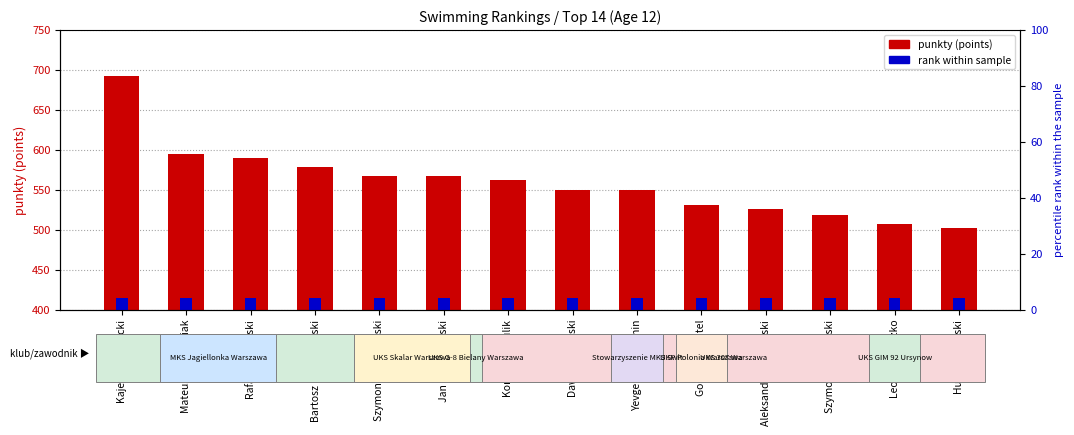

List the labels in order of rank within sample value, smallest first.

Kajetan Zawłocki, Mateusz Połowniak, Rafał Szymański, Bartosz Mrówczyński, Szymon Ostaszewski, Jan Kwiatkowski, Konstanty Kulik, Dawid Majewski, Yevgeniy Zubakhin, Goran Stamatel, Aleksander Skawiński, Szymon Piotrowski, Leon Siemaszko, Hubert Ugorski